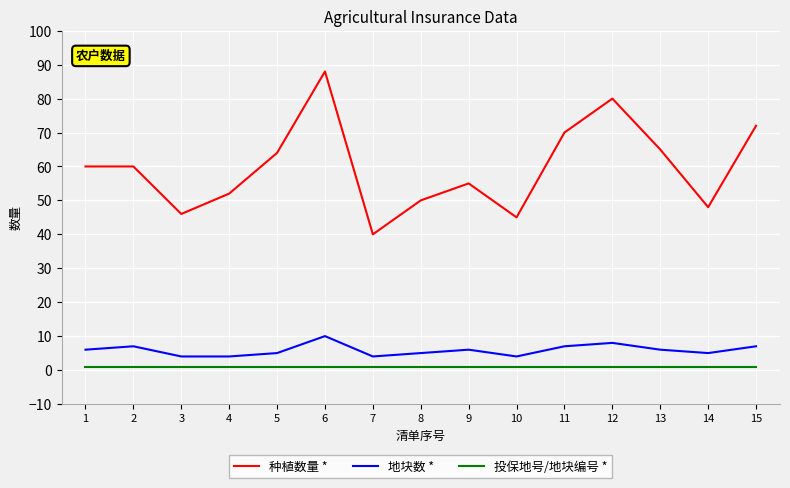

What are all the series names shown in the legend?

种植数量 *, 地块数 *, 投保地号/地块编号 *